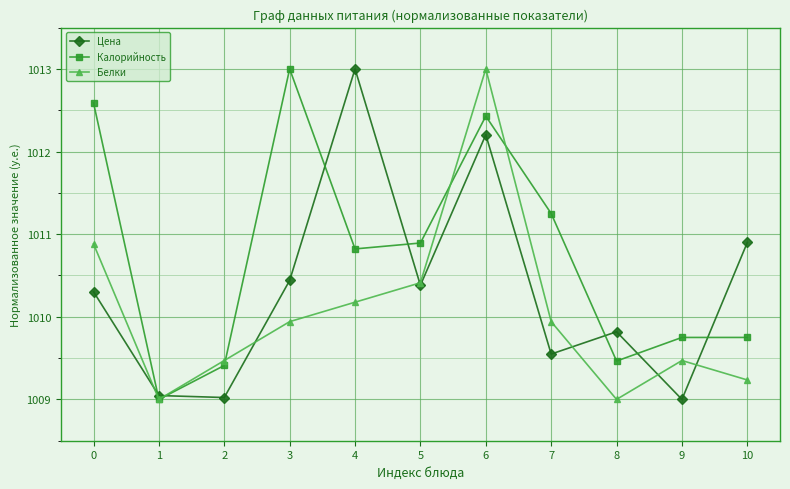

Does the chart display data point markers on the line(s)?

Yes